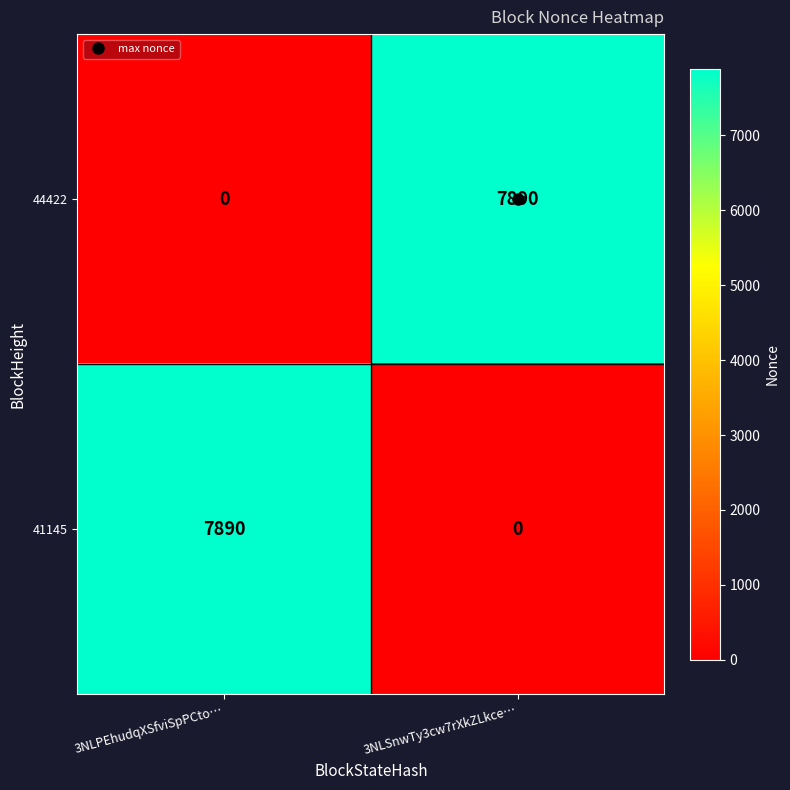

True or false: 41145 has a value of 3492 at 3NLSnwTy3cw7rXkZLkce….

False